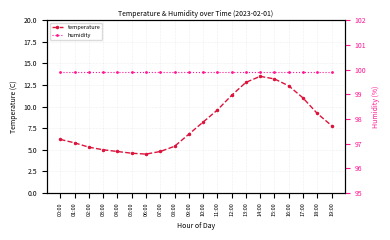

What is the label of the 15th point from the right?

05:00